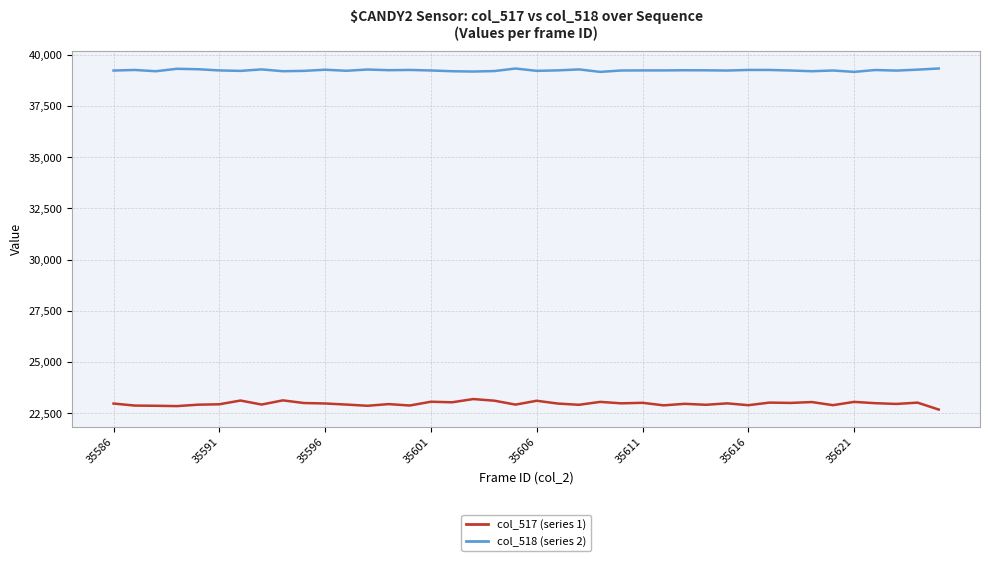

What is the greatest value displayed?

39335